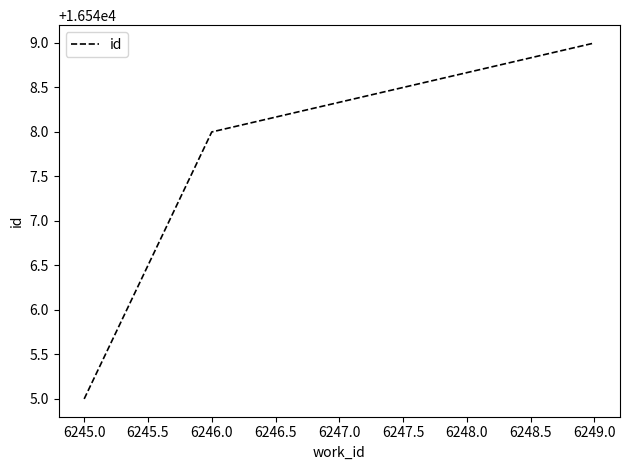

What is the sum of all values?

49642